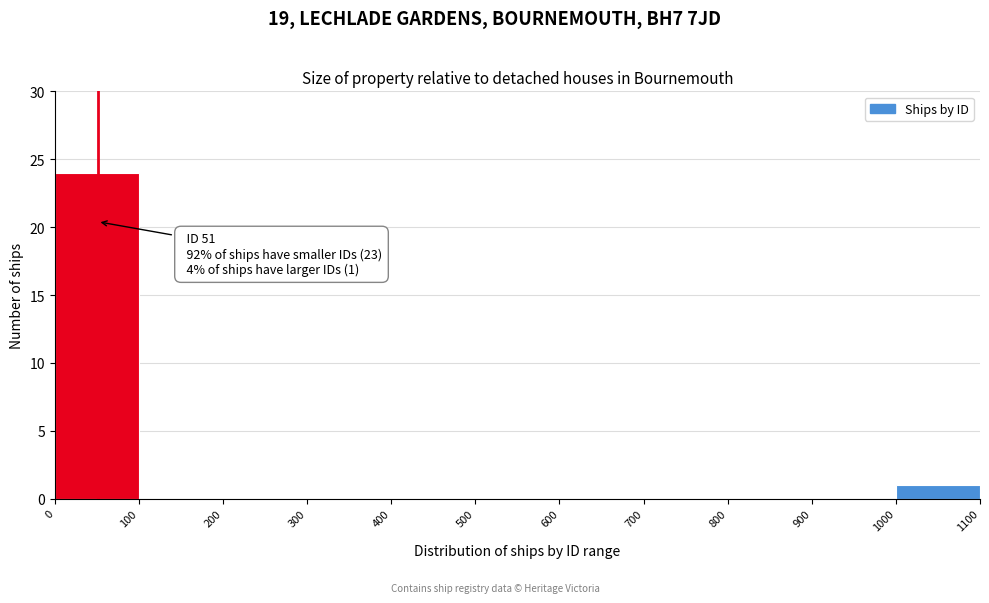

Which range on the x-axis has the tallest bar?

0 to 100